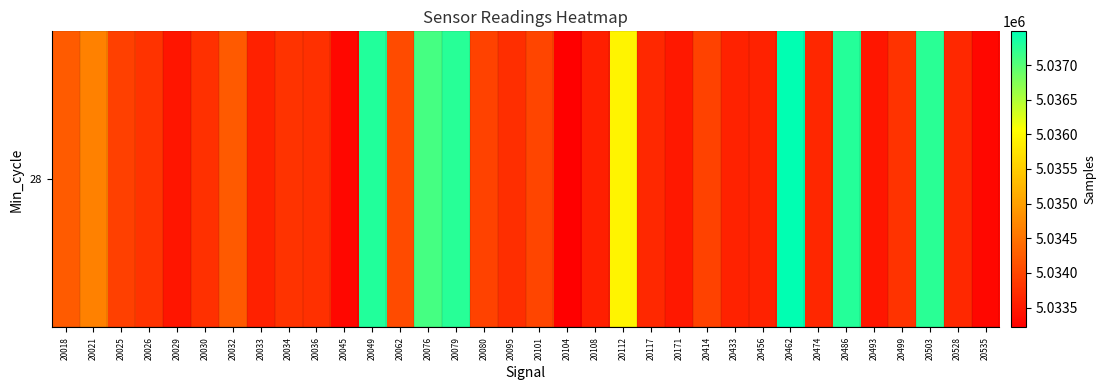

Reading left to right, what are all the values shown in this chart?

20018=5034242	20021=5034663	20025=5033933	20026=5033792	20029=5033452	20030=5033764	20032=5034232	20033=5033592	20034=5033783	20036=5033758	20045=5033302	20049=5037291	20062=5034053	20076=5037098	20079=5037257	20080=5033955	20095=5033734	20101=5033983	20104=5033214	20108=5033566	20112=5035944	20117=5033672	20171=5033485	20414=5033949	20433=5033602	20456=5033607	20462=5037487	20474=5033664	20486=5037284	20493=5033473	20499=5033783	20503=5037245	20528=5033681	20535=5033312